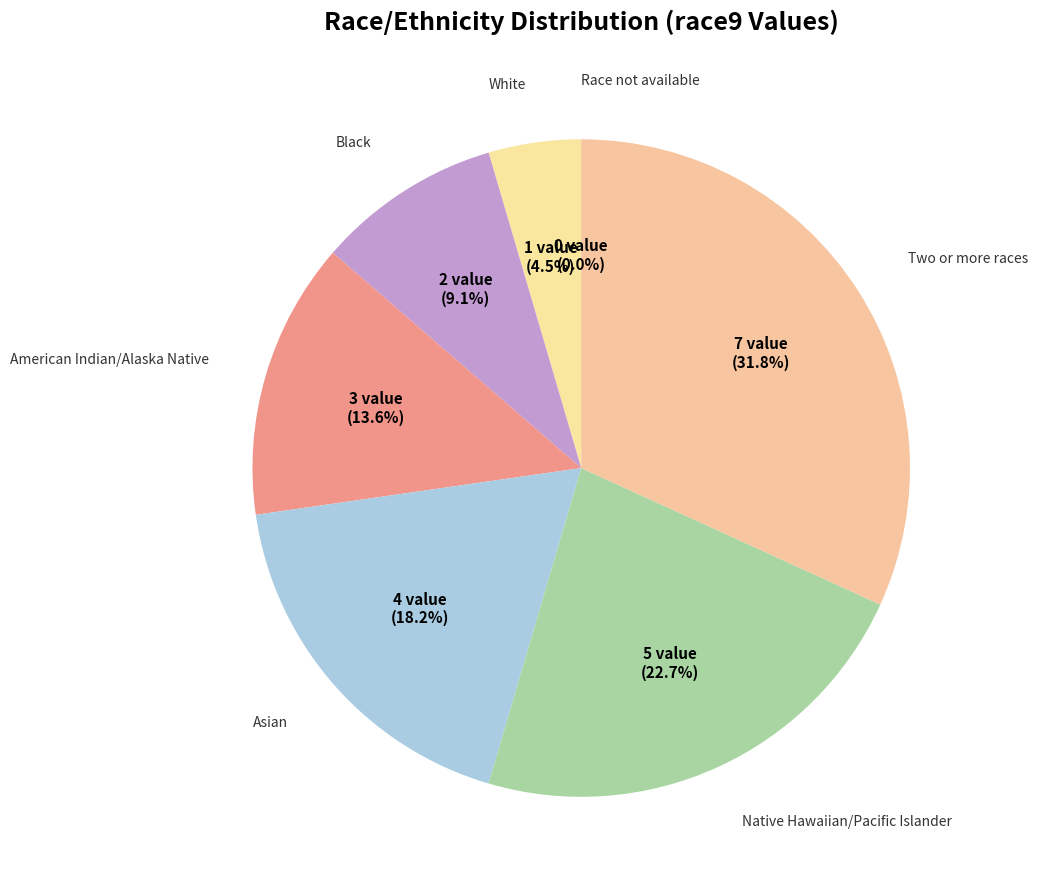

Which category has the smallest portion of the pie?

Race not available